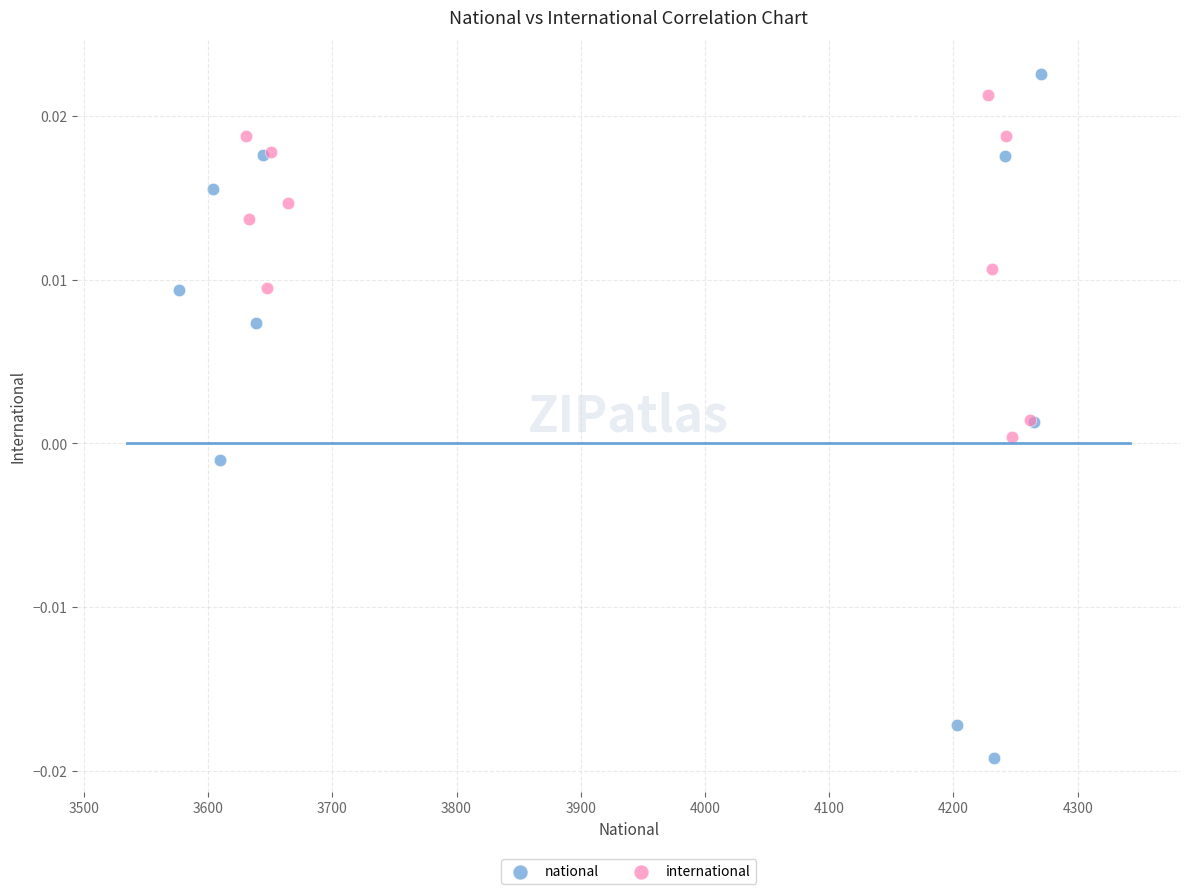

Which series has the widest spread of Y values?

national